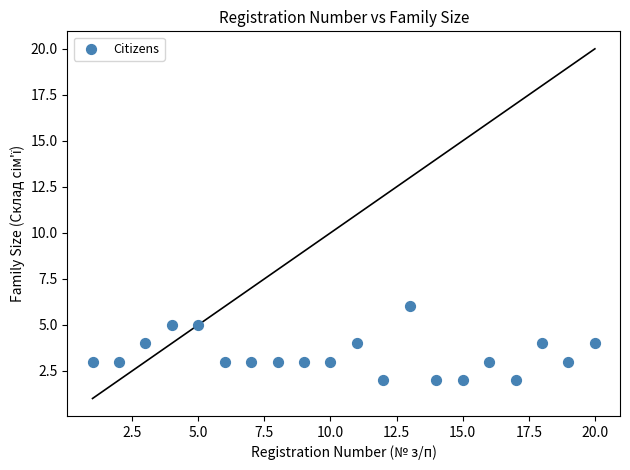

What is the range of Y values (max minus min)?

4